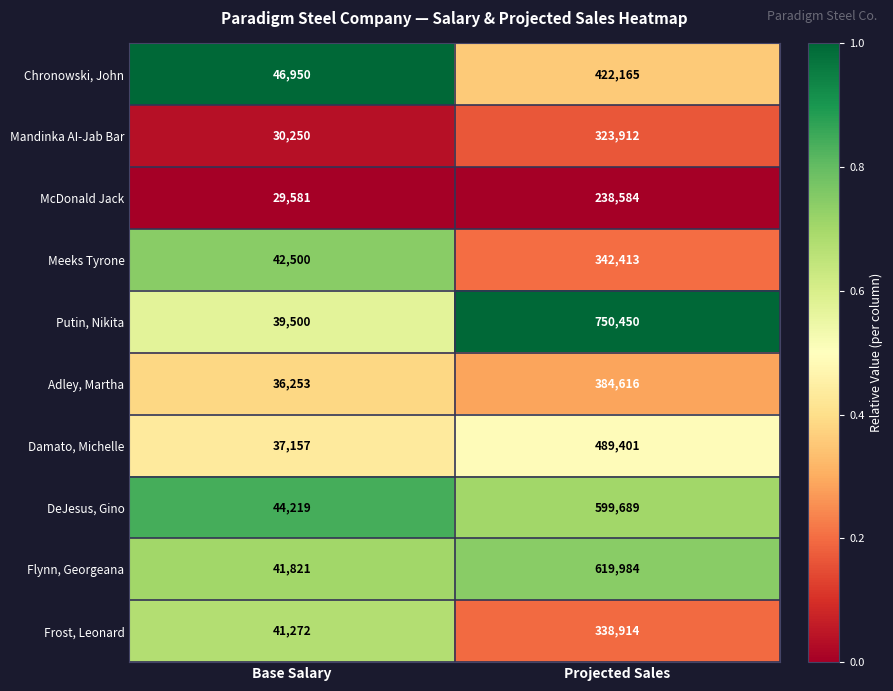

How many categories are shown in the chart?

2